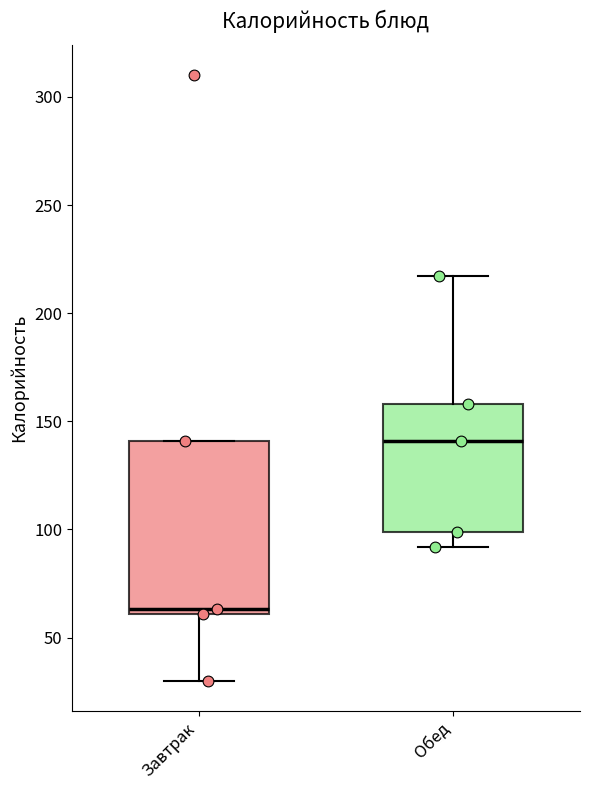

Where does the median line of the box for Завтрак sit on the y-axis? The values are not printed on the chart, so give them approximately, as read against the axis.

65